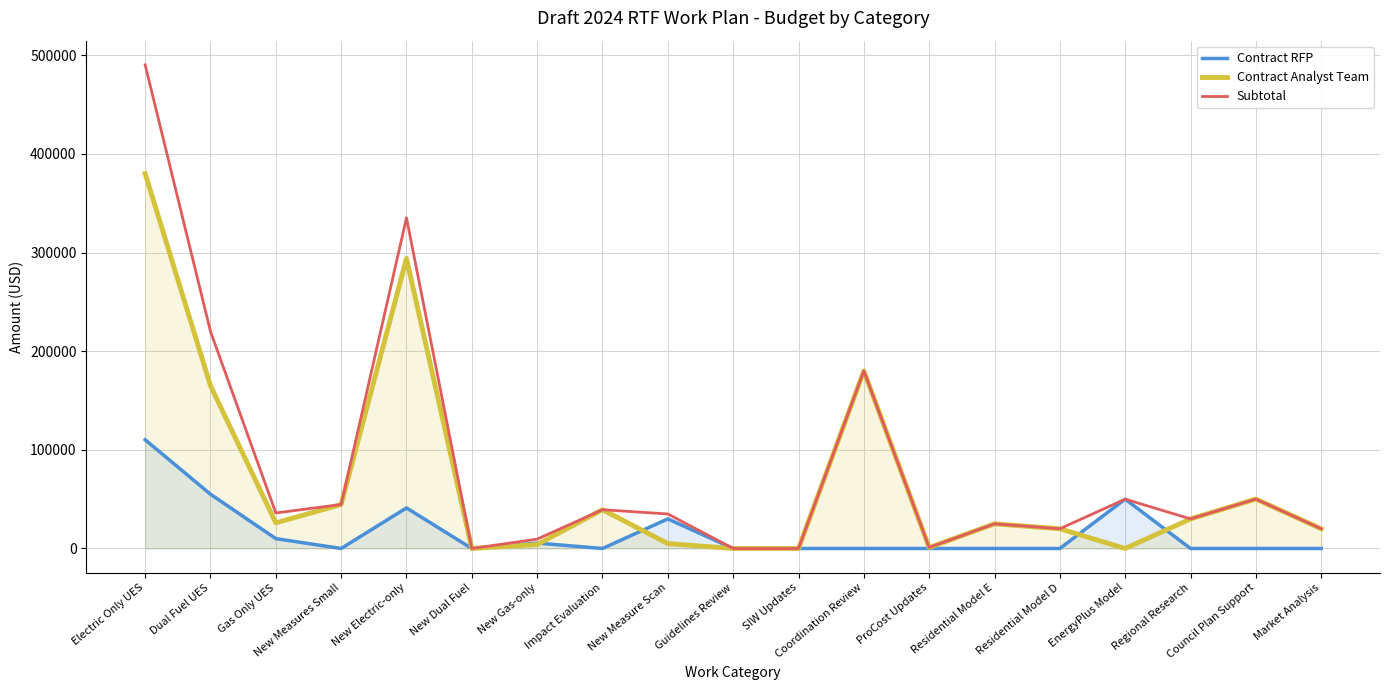

What is the label of the 6th point from the right?

Residential Model E